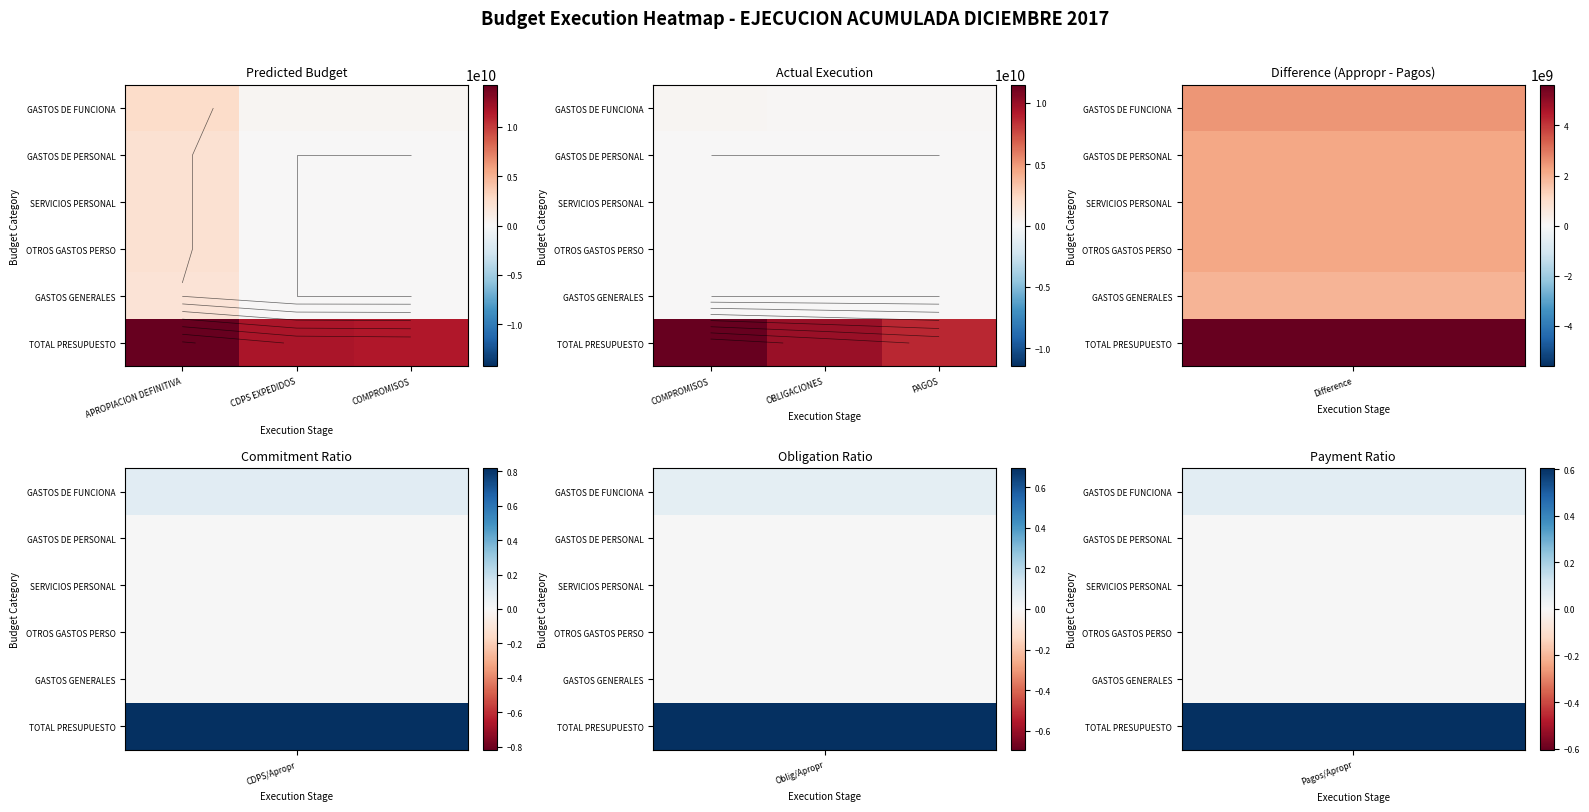

At which category is the sum across all series the highest?

COMPROMISOS